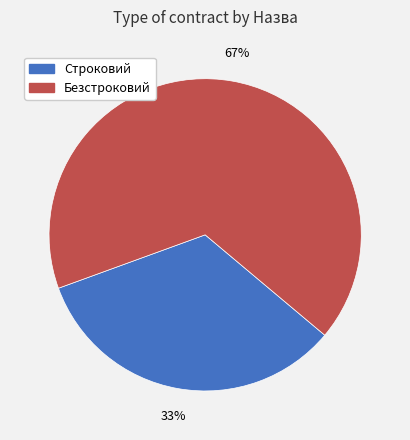

To the nearest percent, what portion does Безстроковий represent?

67%